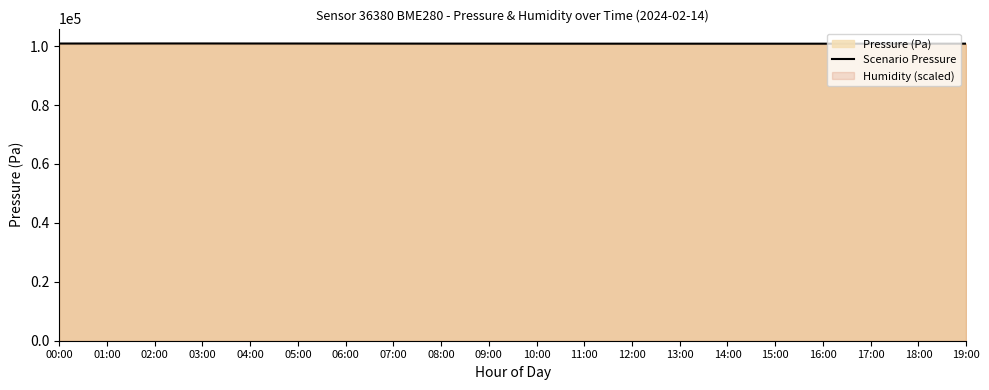

What is the difference between the values at 19:00 and 05:00?

49.3